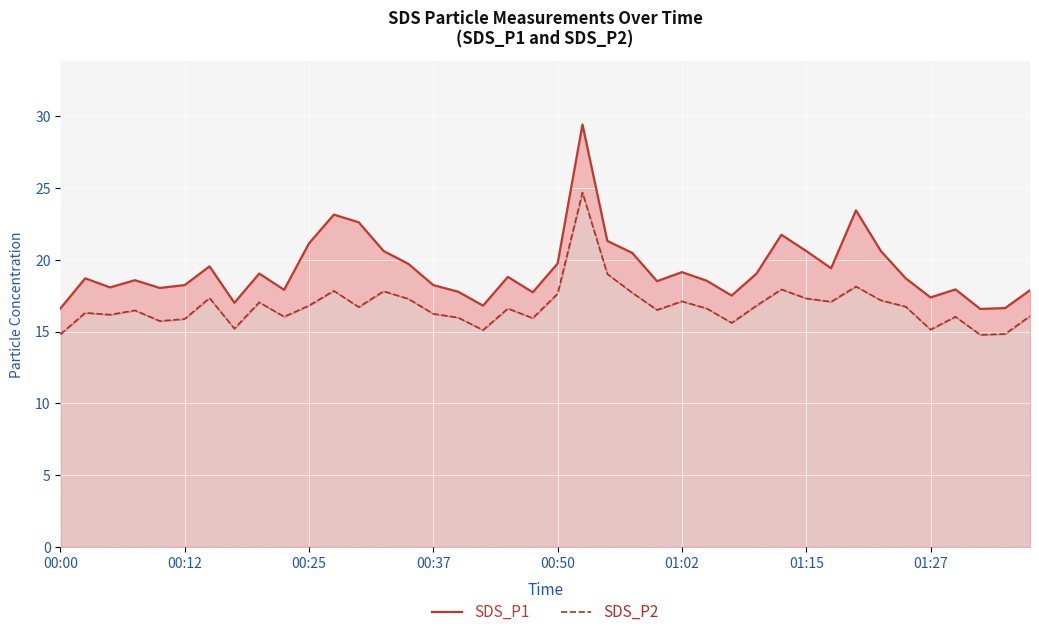

At how many categories does at least one series exceed 26?

1